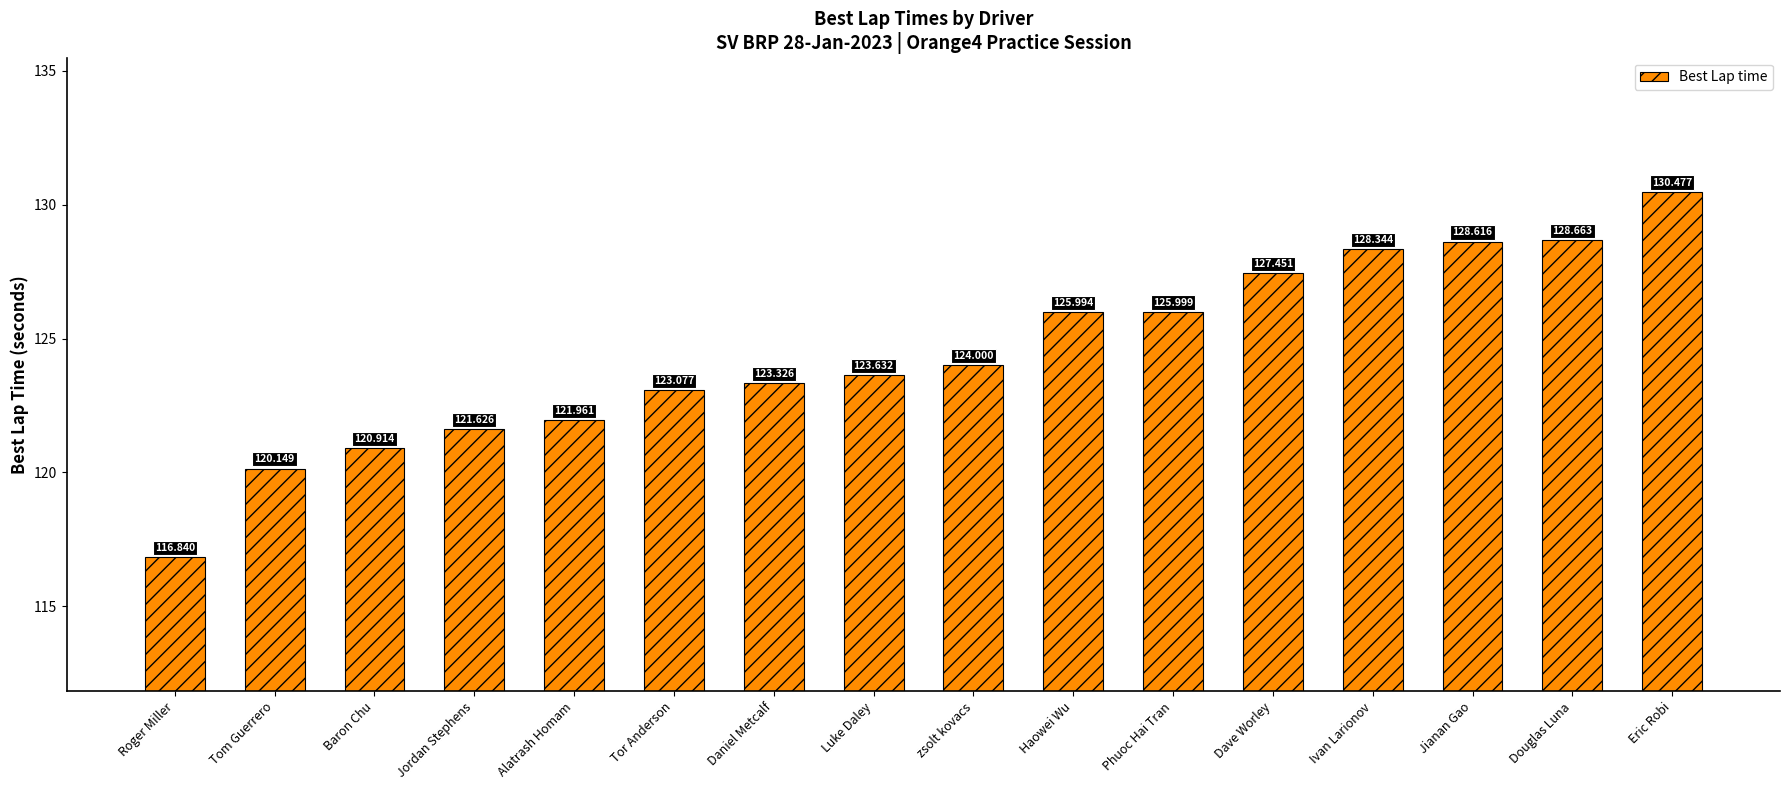

What is the sum of the values at Douglas Luna and Luke Daley?

252.3